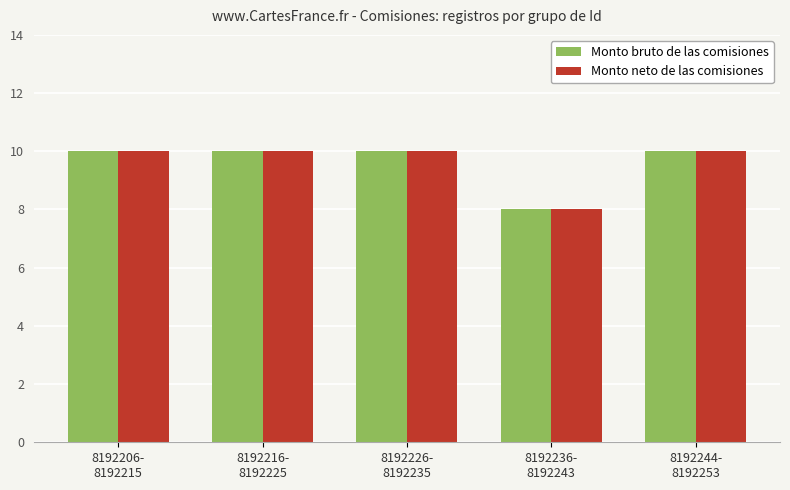

What is the value of the Monto bruto de las comisiones bar at the 5th from the left?

10